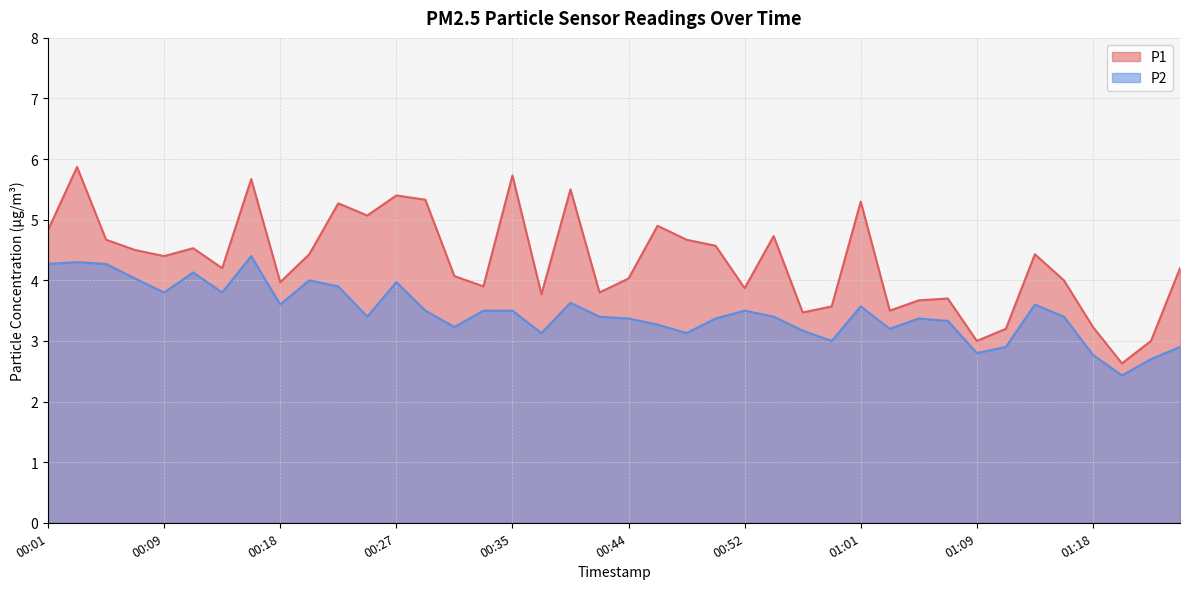

List the series in order of their peak value, highest first.

P1, P2